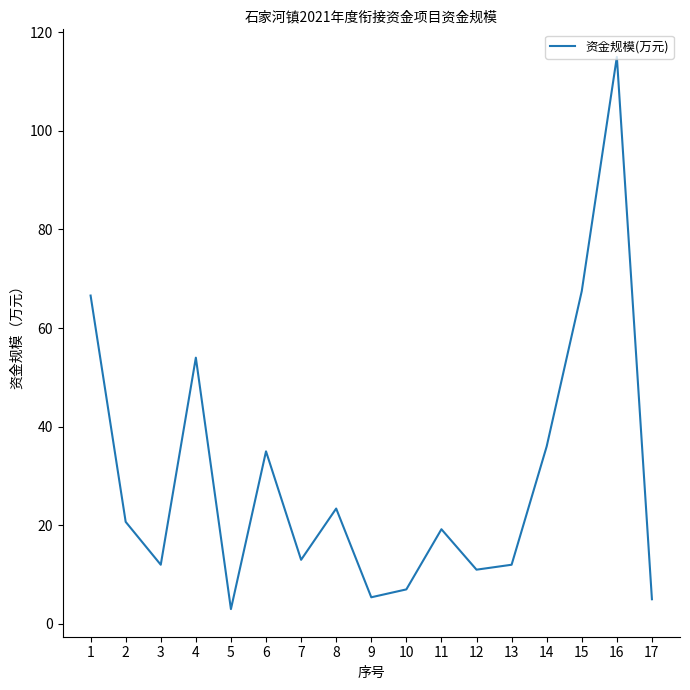

Which category has the highest value across all series?

16